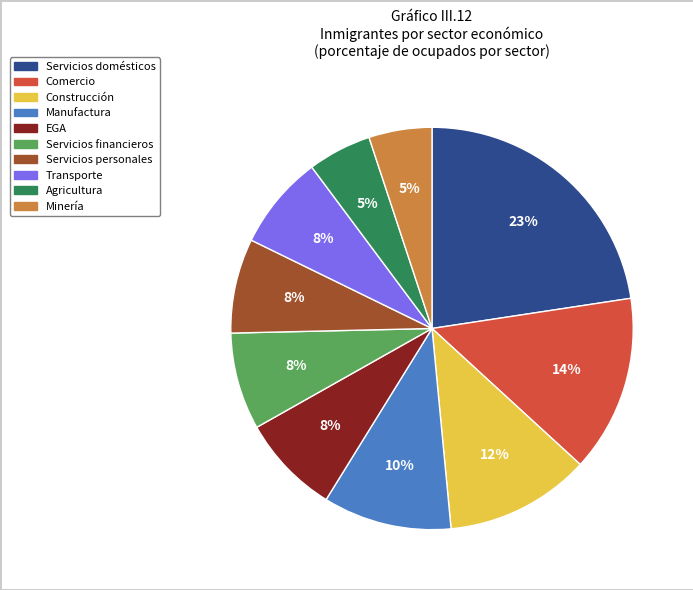

Is there a majority slice in this chart?

No